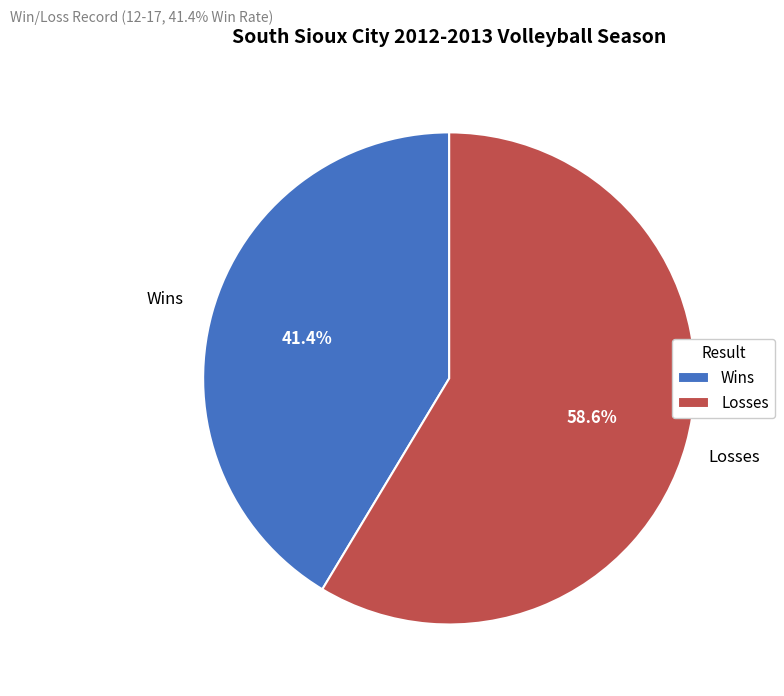

Which slice is the largest?

Losses